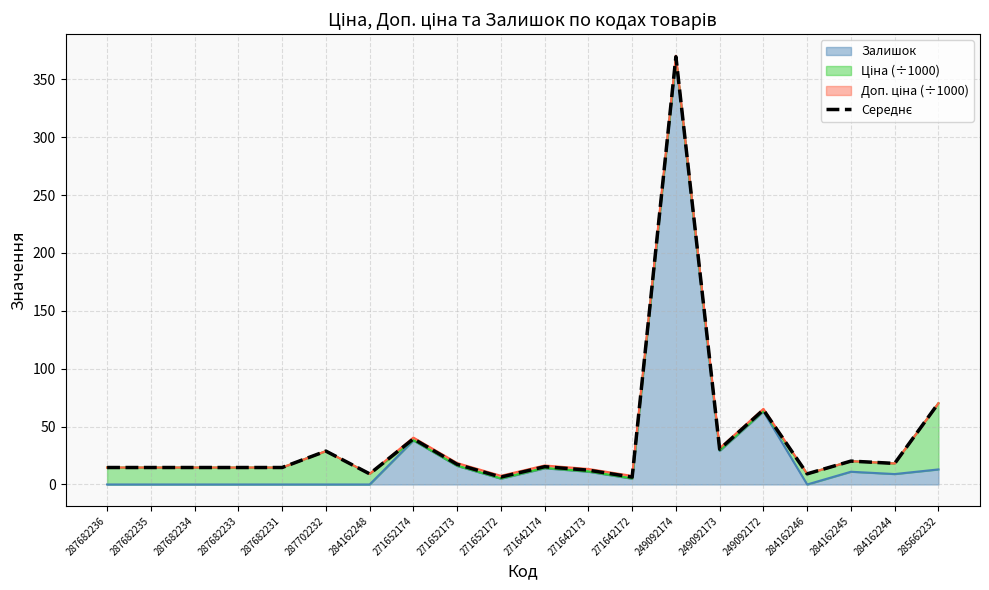

Which label corresponds to the largest value in the chart?

249092174